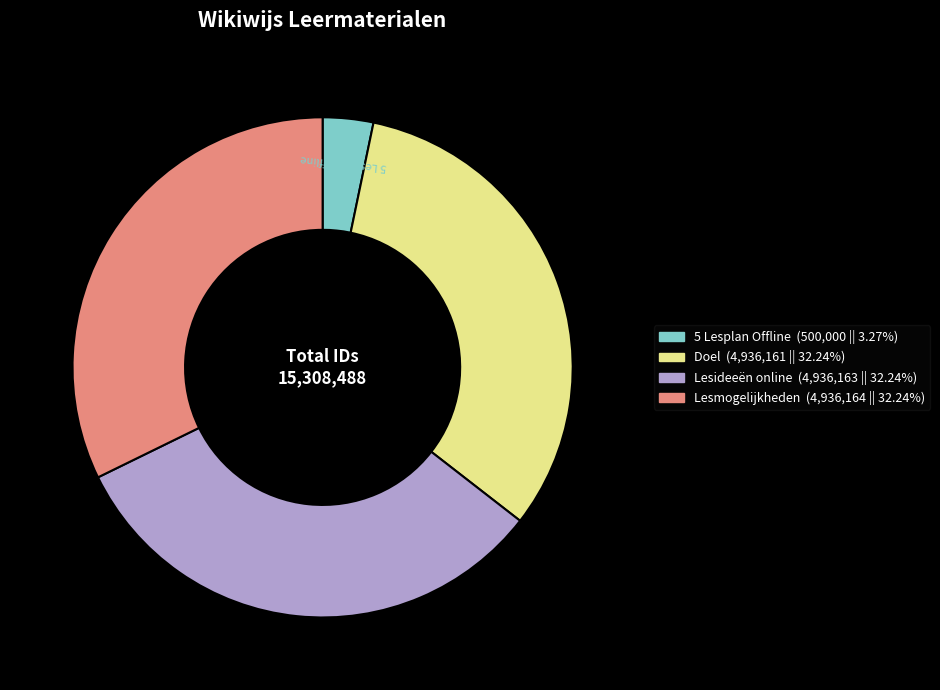

Is there any slice that represents more than half of the pie?

No